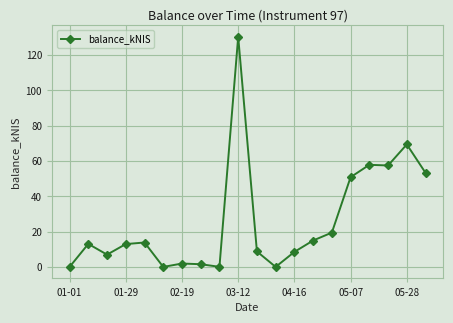

Does the chart have visible grid lines?

Yes